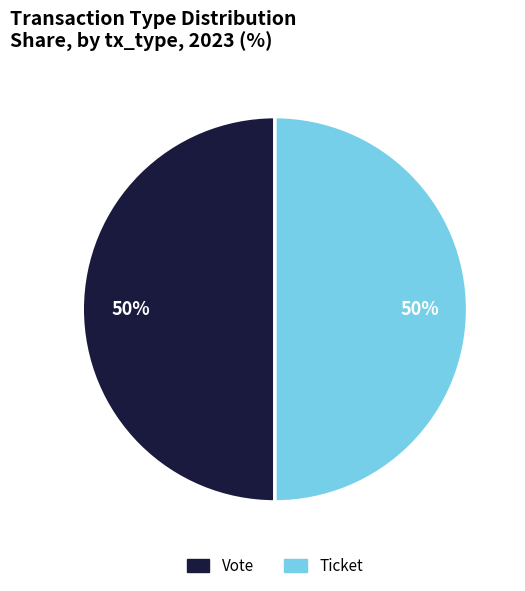

To the nearest percent, what is the average slice percentage?

50%